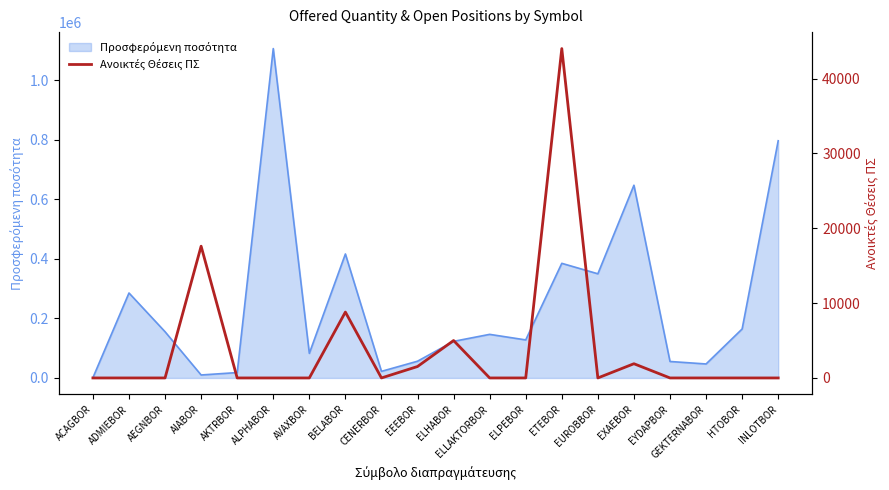

What position from the left is ALPHABOR?

6